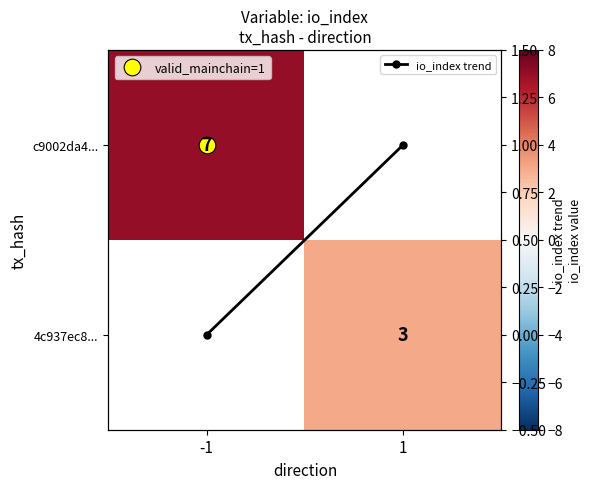

The value of 4c937ec8... at 1 is 3.0. True or false?

True